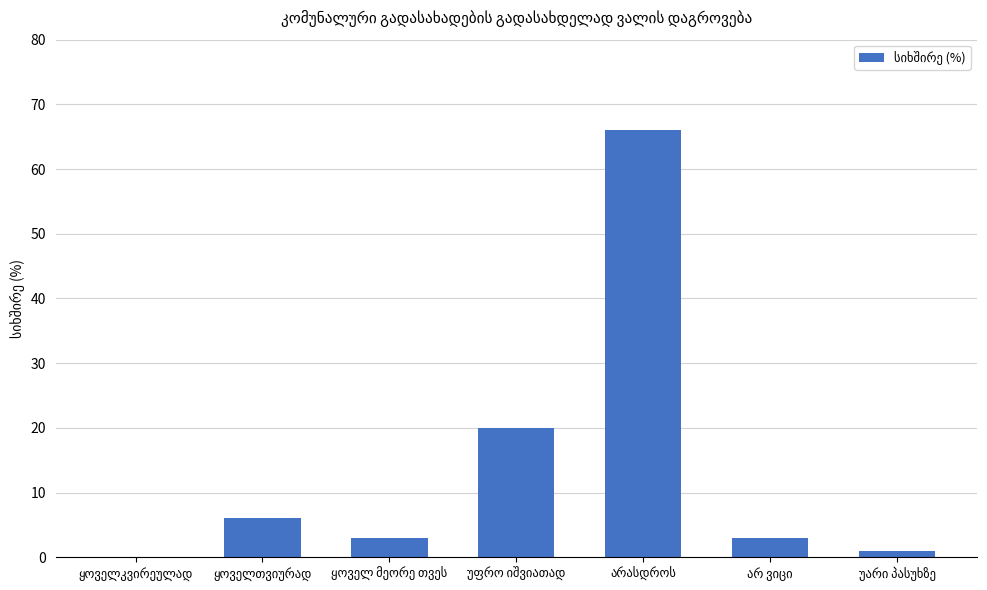

Are the bars grouped side by side (vs. stacked)?

No